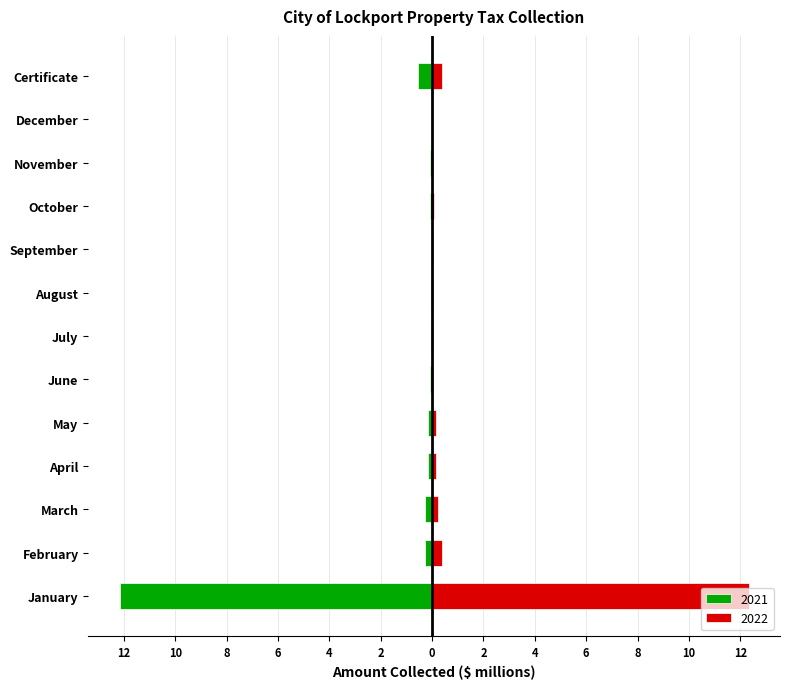

The value of 2021 at September is -0.0. True or false?

False